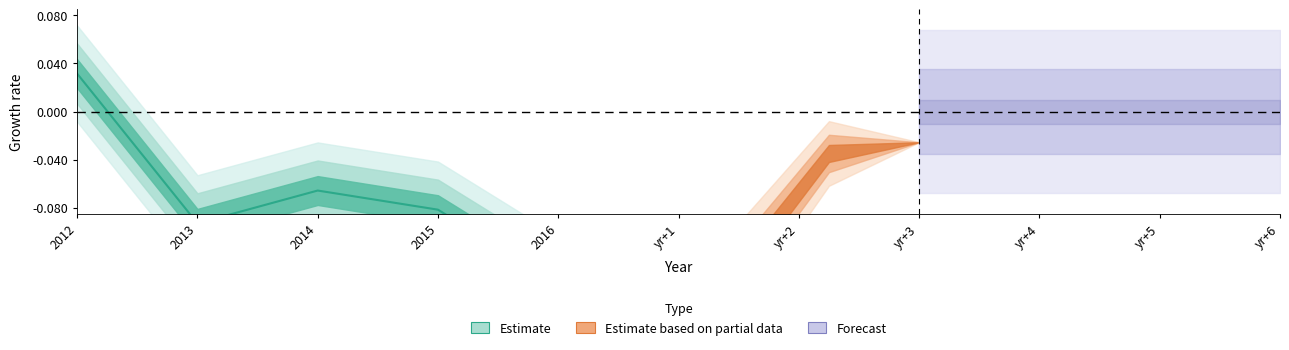

True or false: the data shows -0.1 at 2013.

True